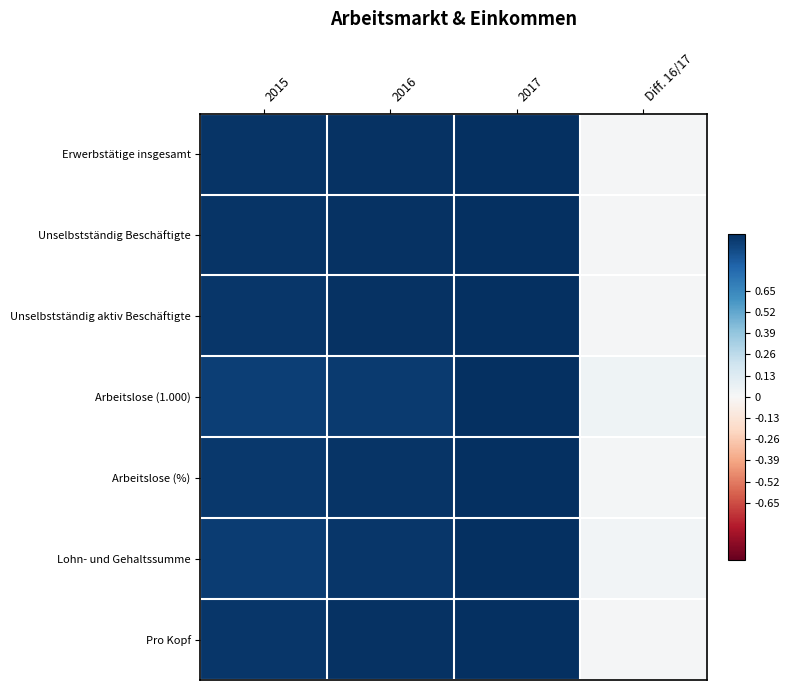

Reading left to right, transcribe all the data shown in this chart.

Erwerbstätige insgesamt: 2015=1.0	2016=1.0	2017=1.0	Diff. 16/17=0.0
Unselbstständig Beschäftigte: 2015=1.0	2016=1.0	2017=1.0	Diff. 16/17=0.0
Unselbstständig aktiv Beschäftigte: 2015=1.0	2016=1.0	2017=1.0	Diff. 16/17=0.0
Arbeitslose (1.000): 2015=0.9	2016=1.0	2017=1.0	Diff. 16/17=0.0
Arbeitslose (%): 2015=1.0	2016=1.0	2017=1.0	Diff. 16/17=0.0
Lohn- und Gehaltssumme: 2015=0.9	2016=1.0	2017=1.0	Diff. 16/17=0.0
Pro Kopf: 2015=1.0	2016=1.0	2017=1.0	Diff. 16/17=0.0